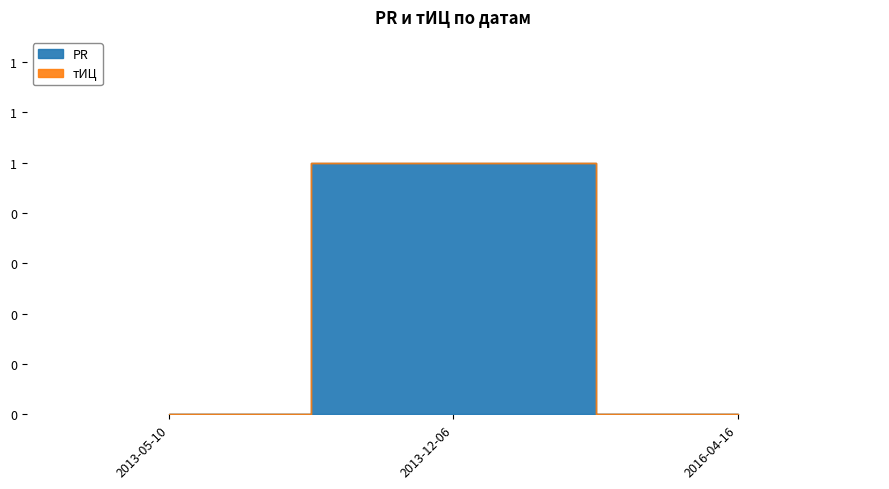

What is the maximum value shown in the chart?

1